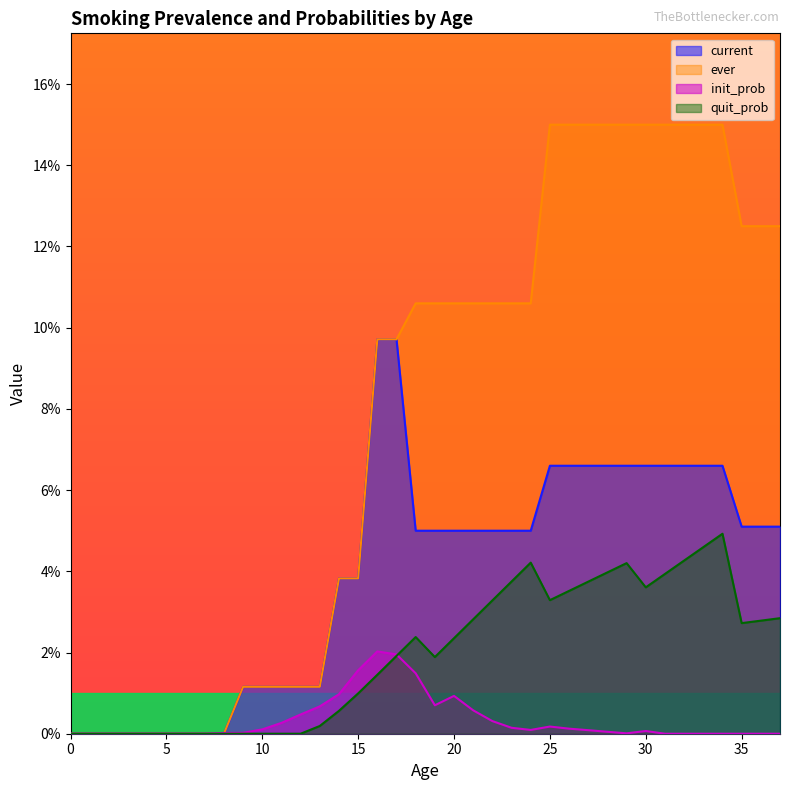

What is the difference between the ever values at 25 and 0?

0.1